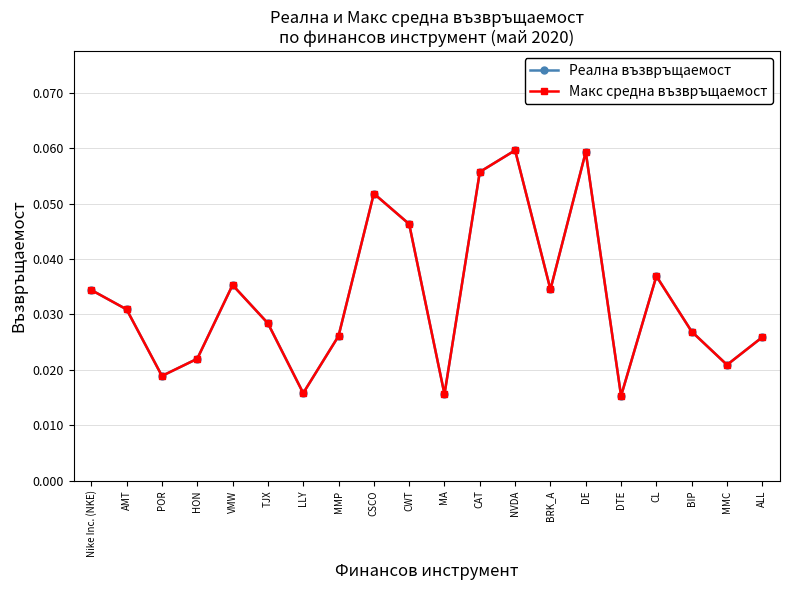

Is this an area chart (filled region under the line)?

No